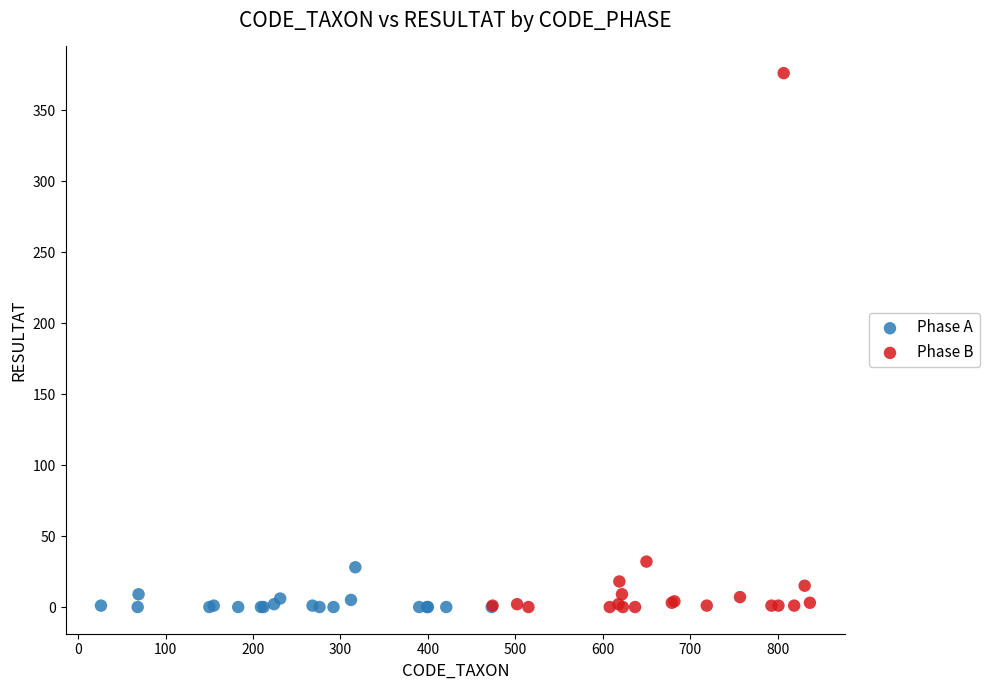

Which series has the largest Y range (max minus min)?

Phase B